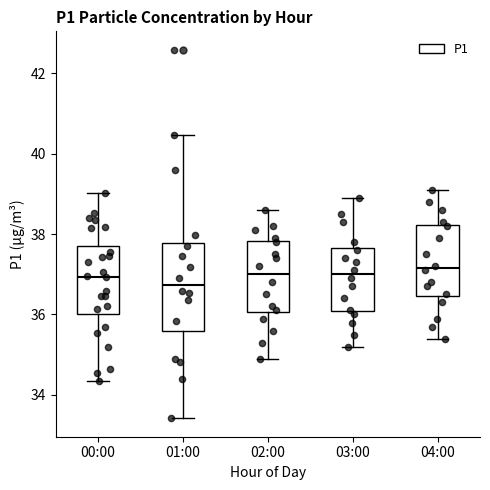

Where is the upper edge of the box for 02:00 on the y-axis? The values are not printed on the chart, so give them approximately, as read against the axis.

37.8